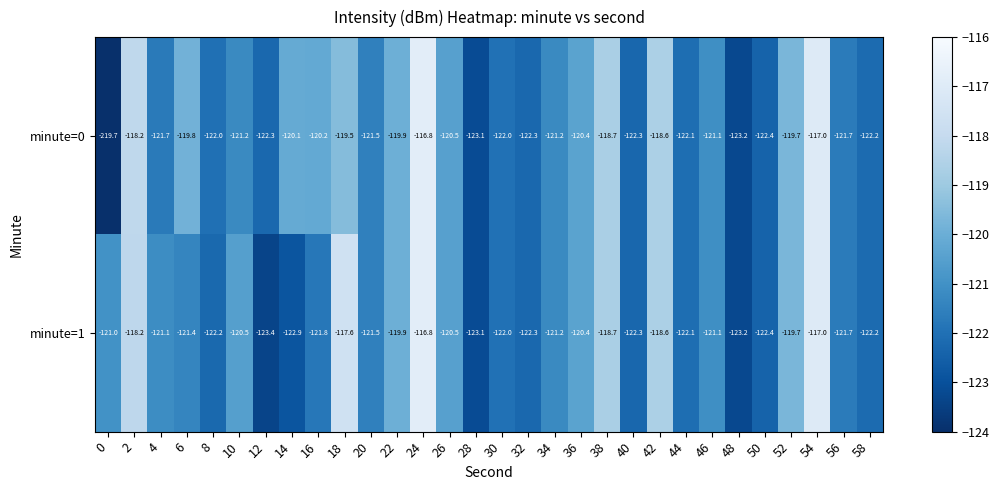

True or false: minute=1 has a value of -122.3 at 40.

True